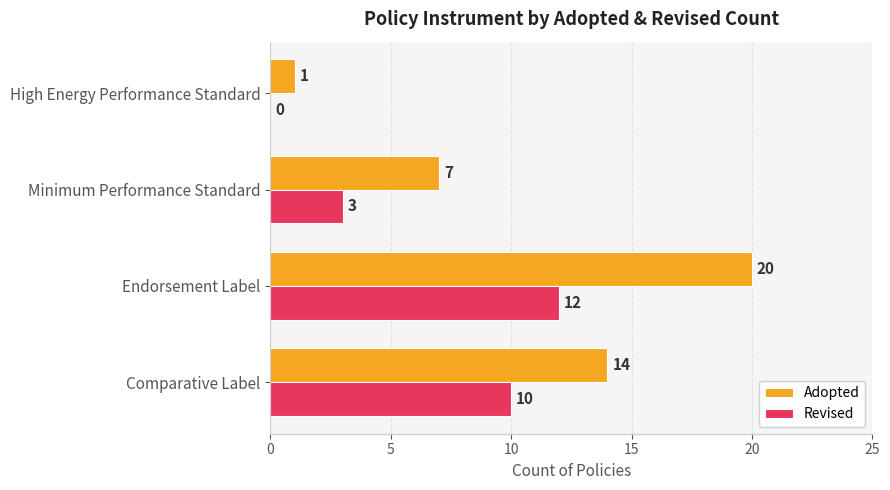

Where is Revised nearest to the value 6?

Minimum Performance Standard